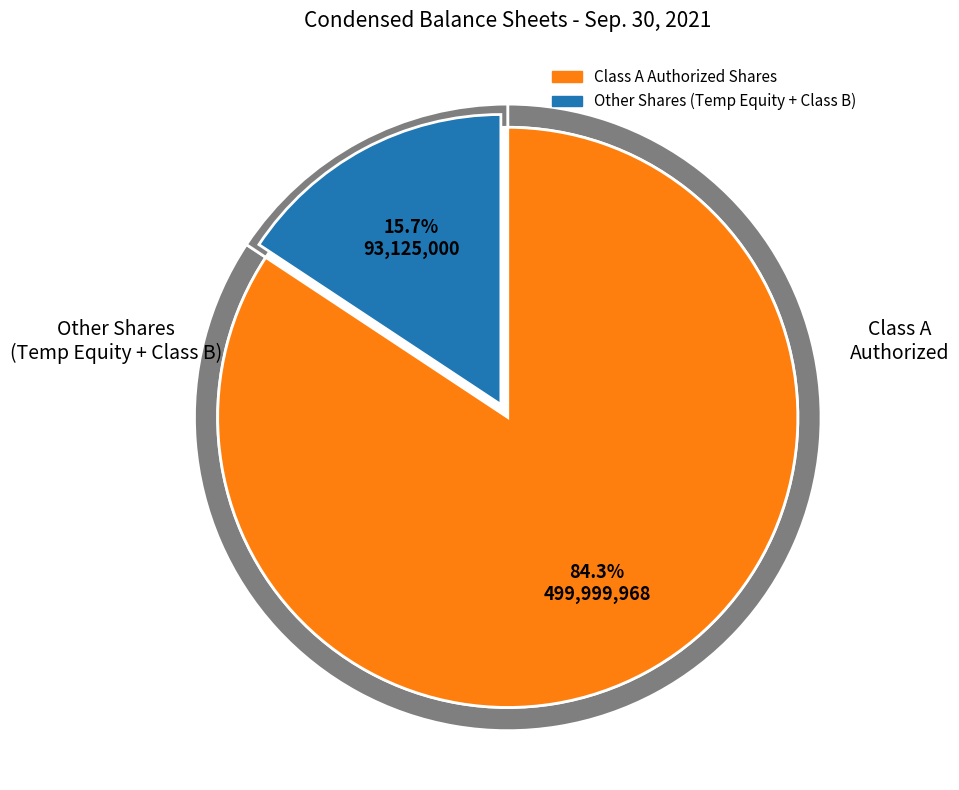

To the nearest percent, what portion does Temporary equity shares outstanding represent?

5%